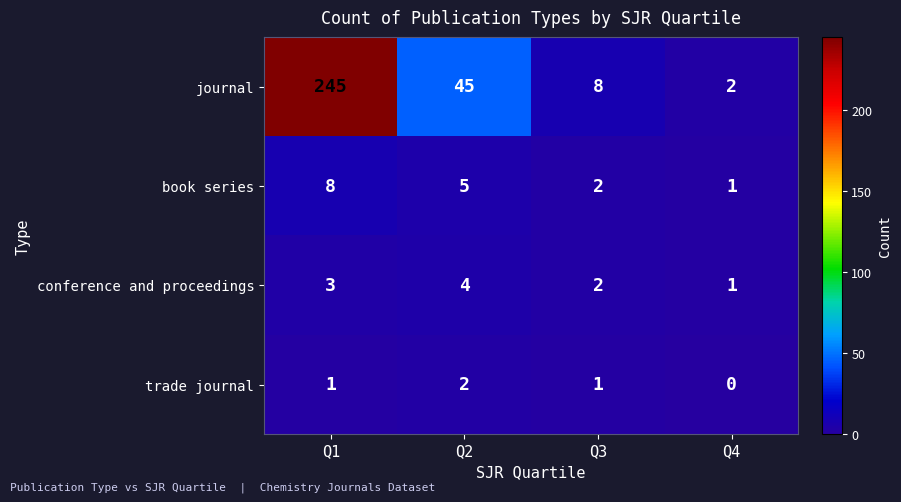

Read the journal value at Q1.

245